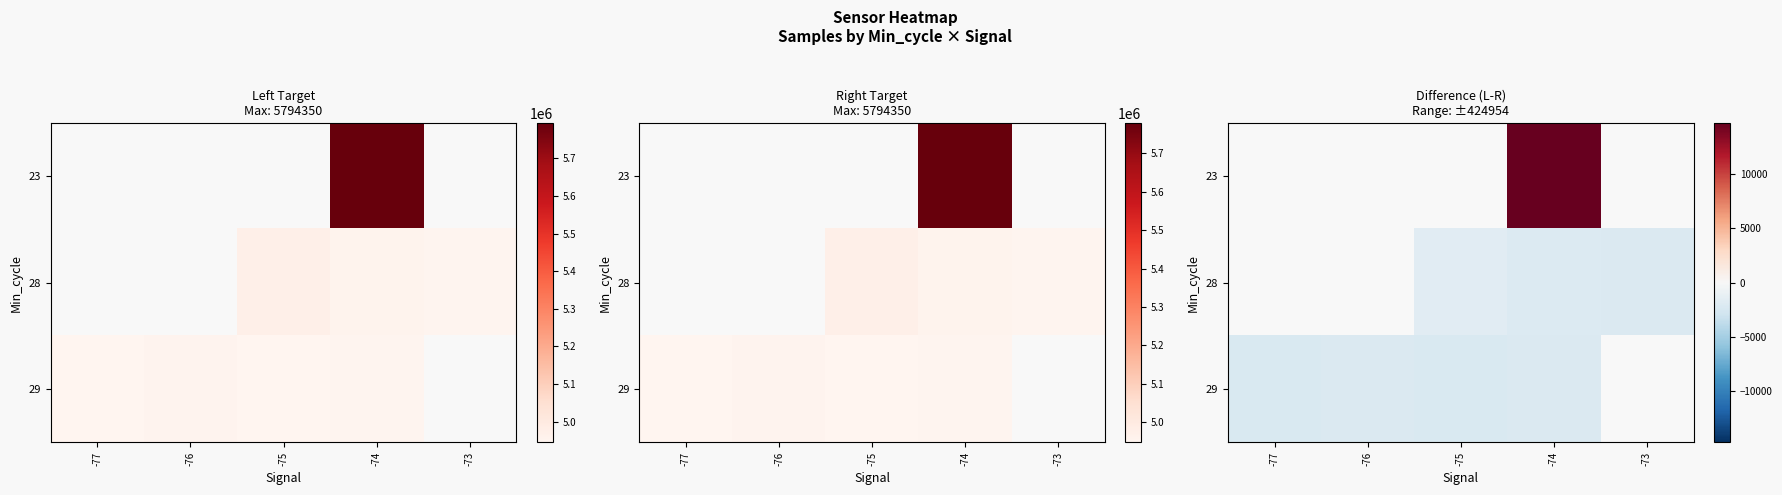

What is the approximate value of 29 at -76?

-2135.0